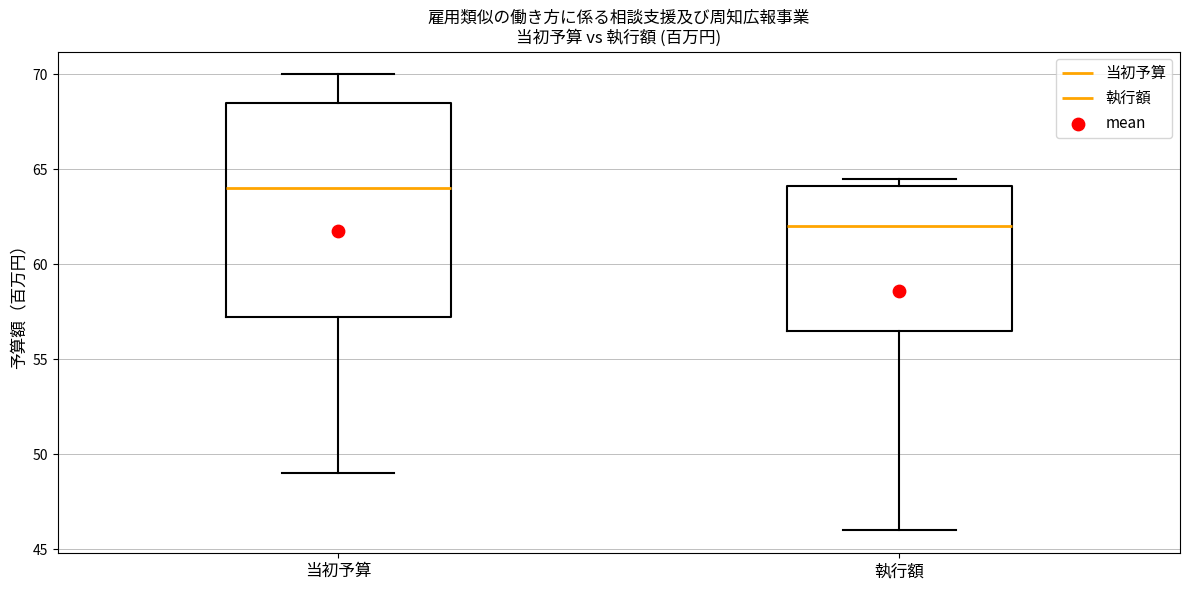

Where is the upper edge of the box for 当初予算 on the y-axis? The values are not printed on the chart, so give them approximately, as read against the axis.

68.5